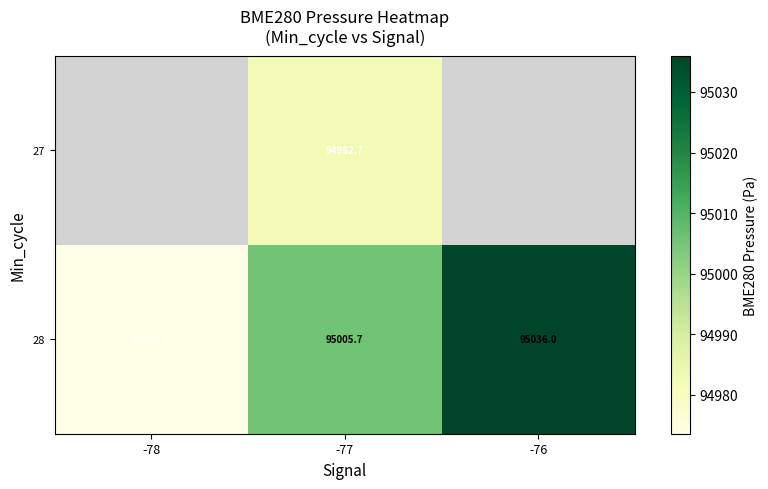

At which label does 28 first exceed 95005?

-77